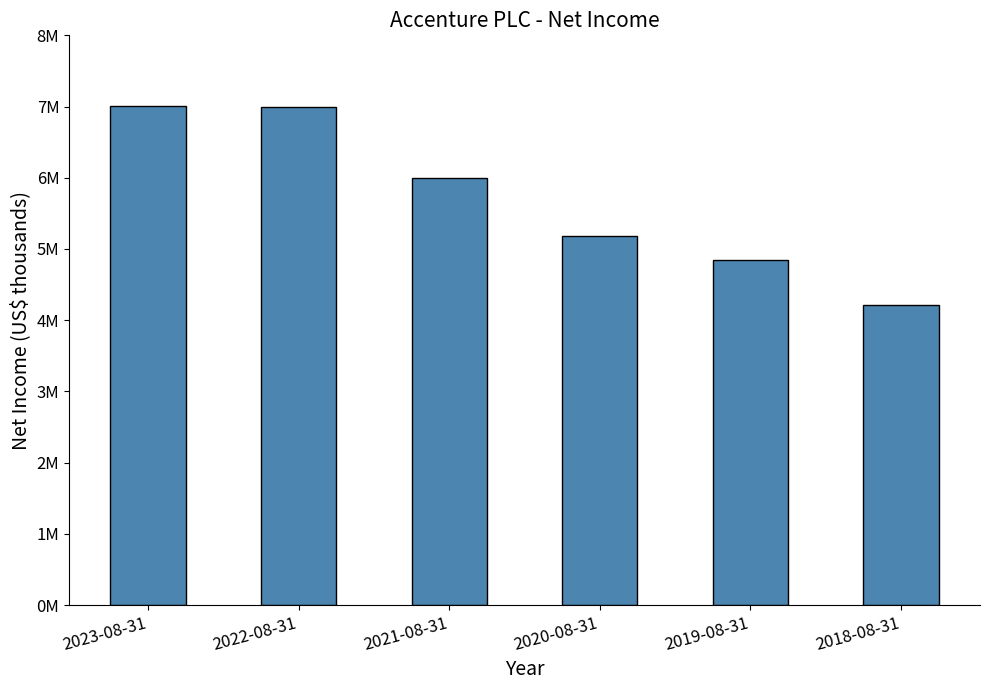

Reading left to right, transcribe all the data shown in this chart.

2023-08-31=7003530	2022-08-31=6988960	2021-08-31=5990545	2020-08-31=5185313	2019-08-31=4846241	2018-08-31=4214594